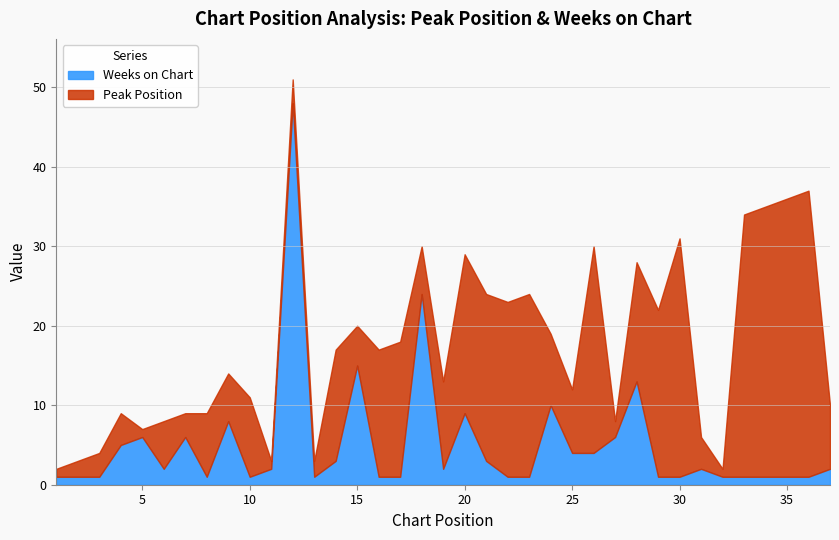

At which category is the sum across all series the highest?

12